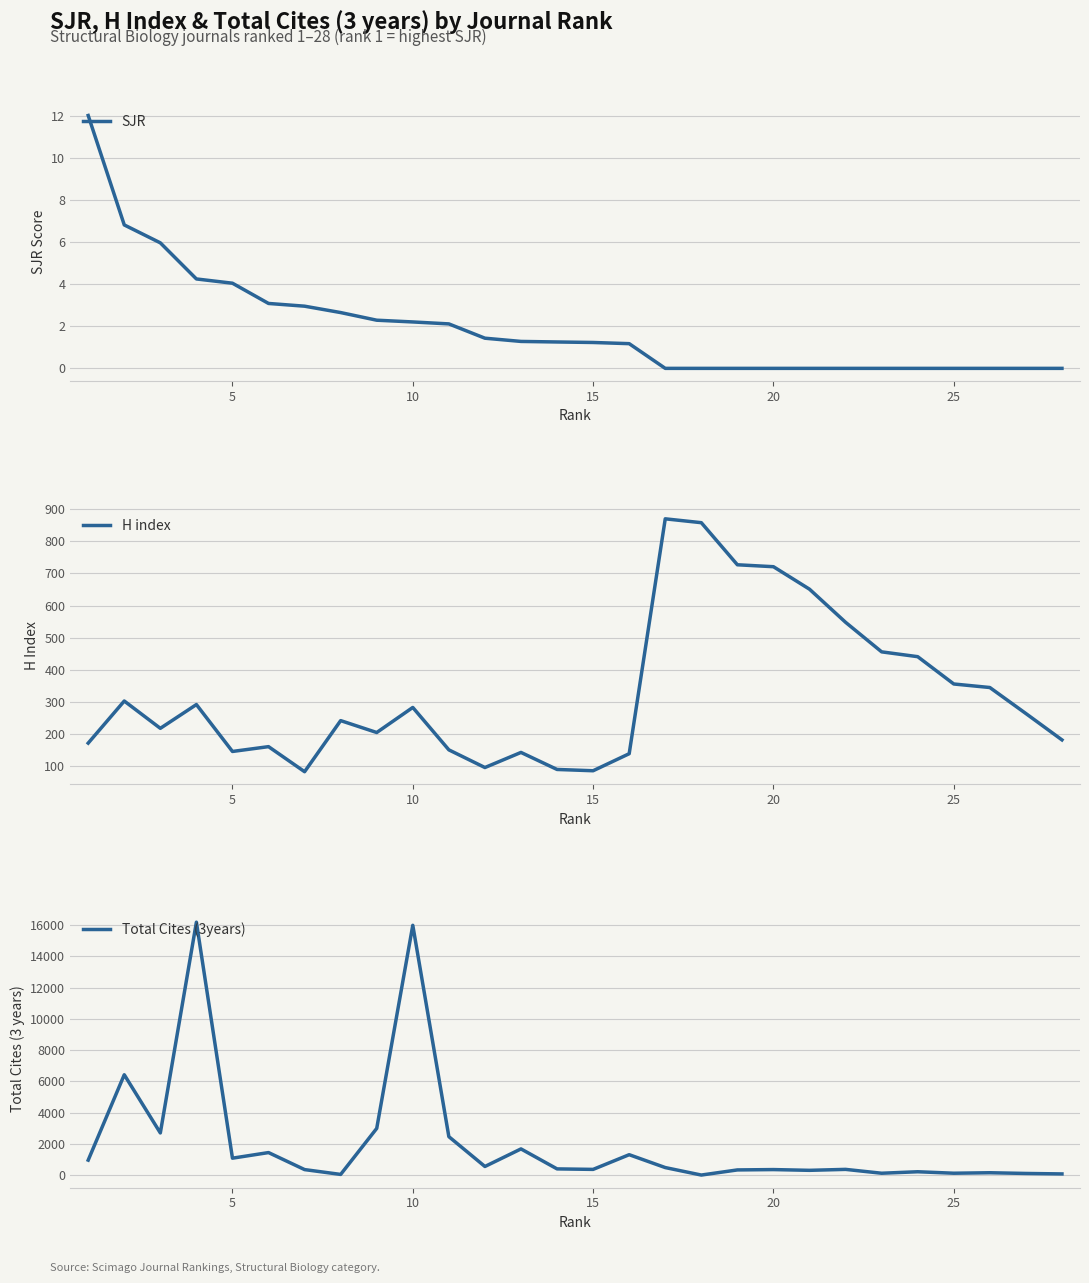

How many data points in Total Cites (3years) are less than 397?

14